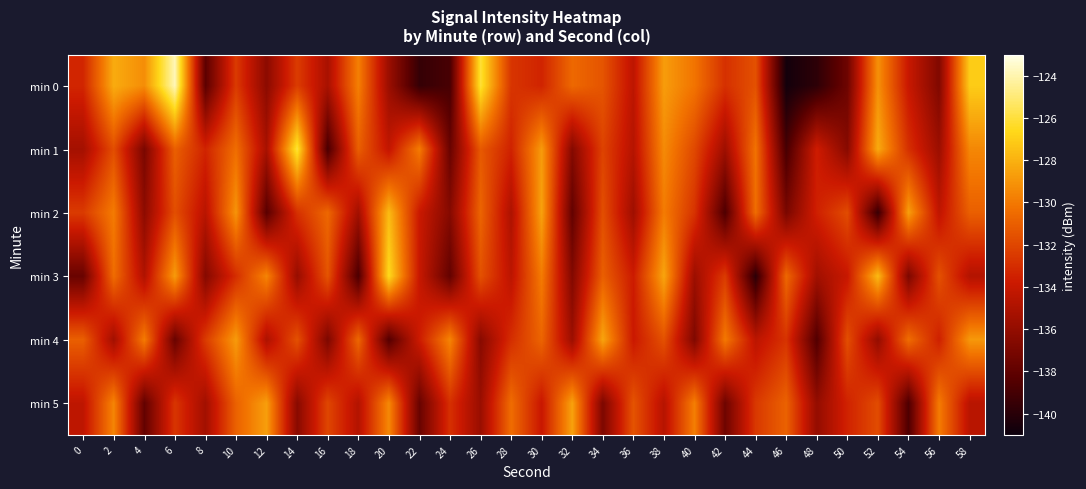

Which series changed the most between 10 and 54?

min 5